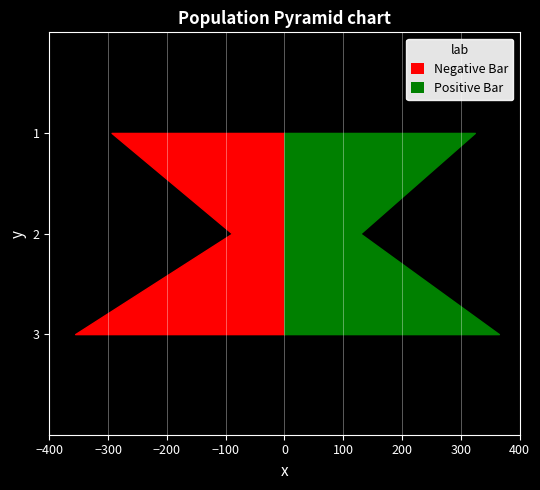

Reading right to left, list all the values displayed in this chart.

Erste Seite: 356	89	294
Letzte Seite: 365	129	324